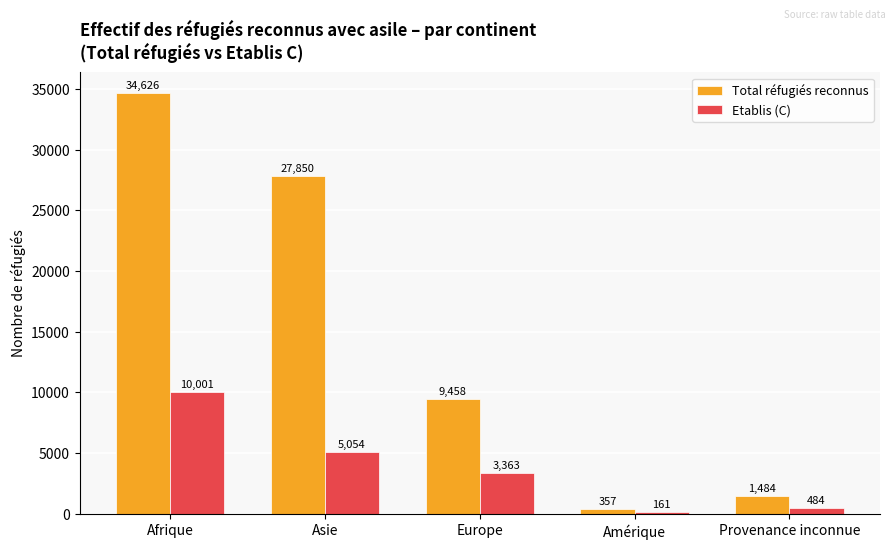

Reading left to right, list all the values displayed in this chart.

Total réfugiés reconnus: 34626	27850	9458	357	1484
Etablis (C): 10001	5054	3363	161	484